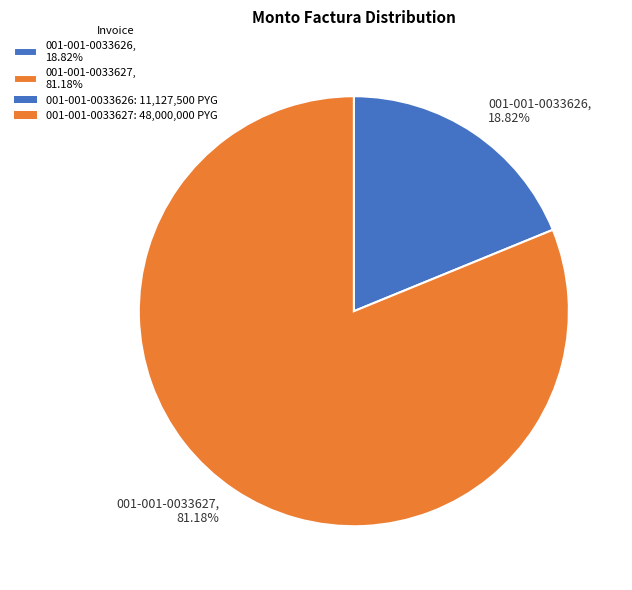

How many segments does this pie chart have?

2